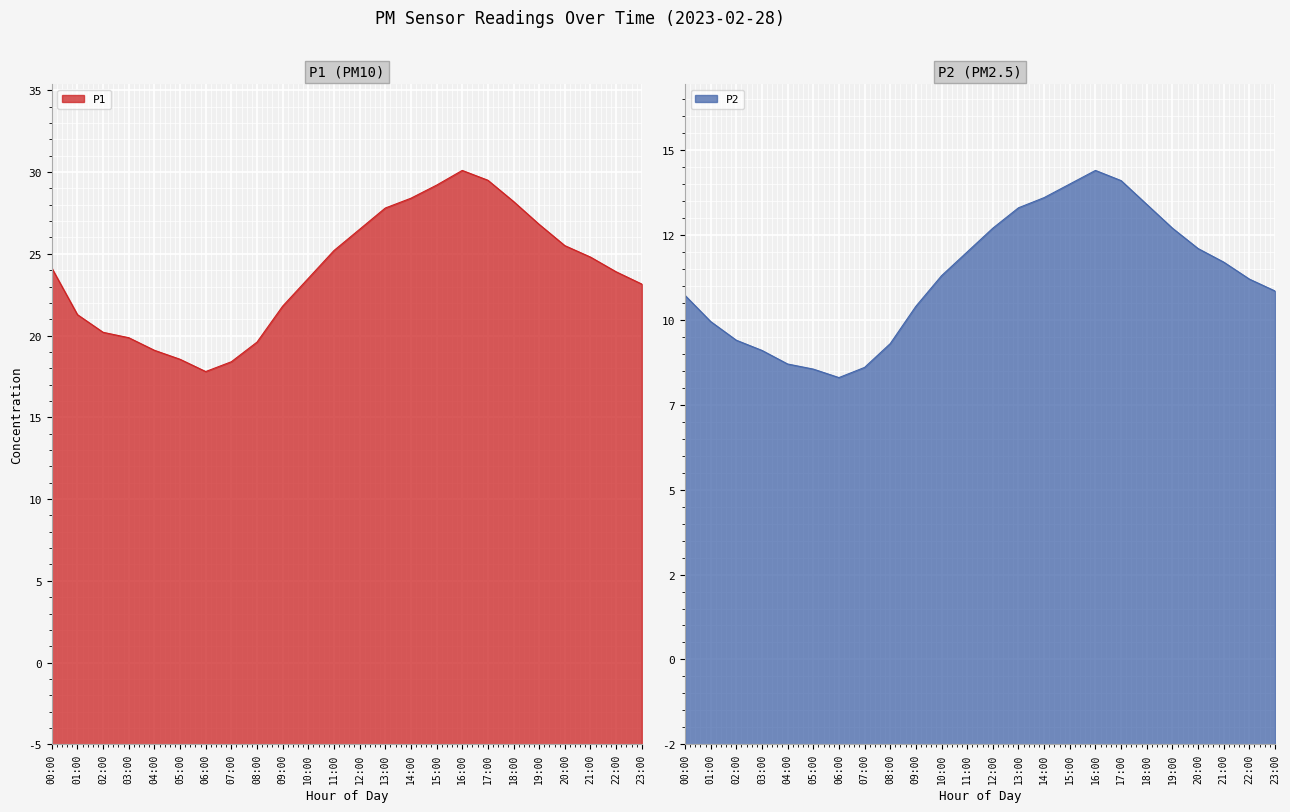

What is the label of the 17th point from the left?

16:00